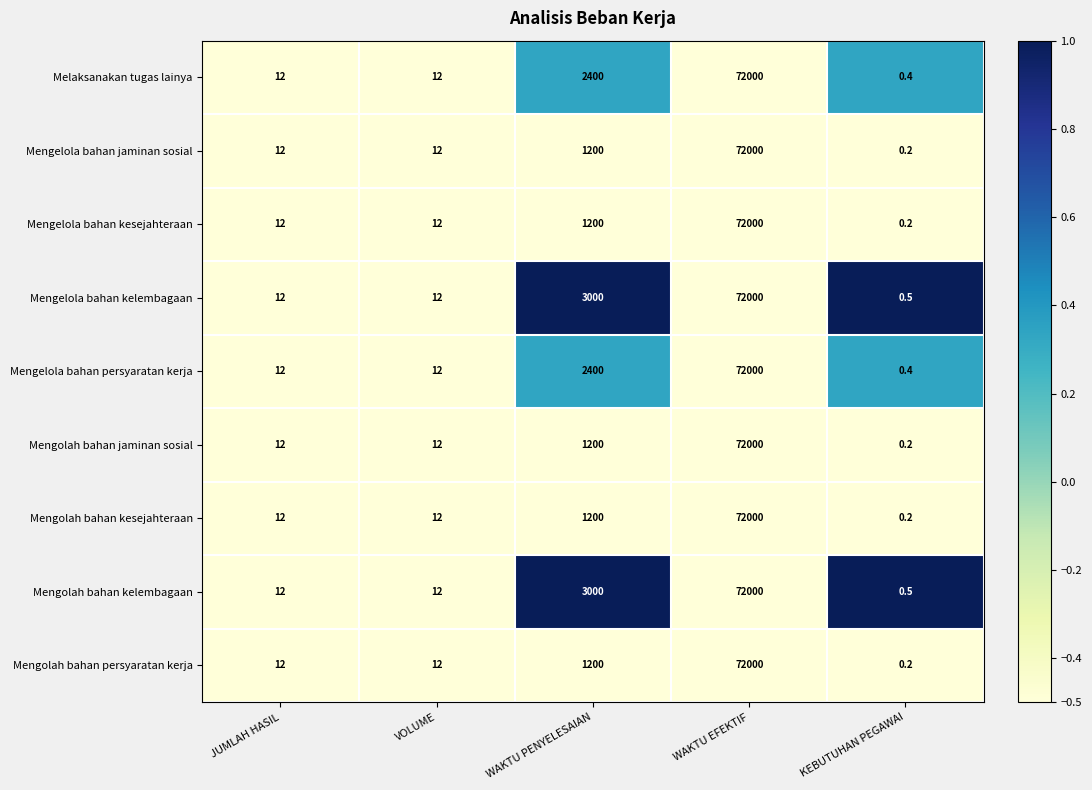

Read the Mengolah bahan persyaratan kerja value at WAKTU EFEKTIF.

72000.0